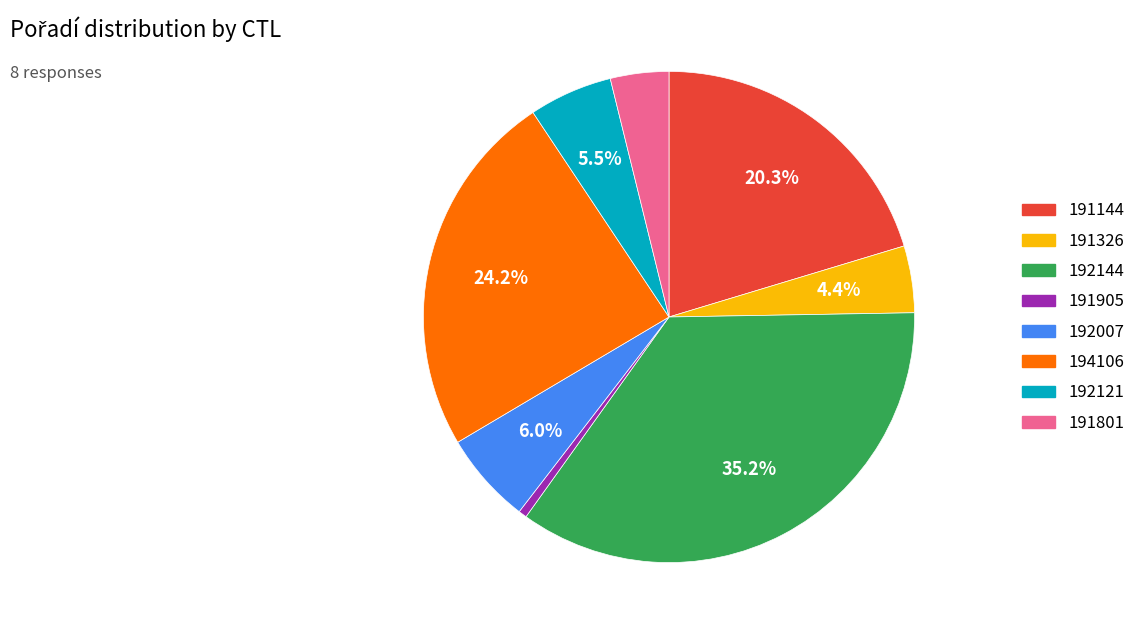

Combined, what portion of the pie is 191326 and 192007?

10.4%